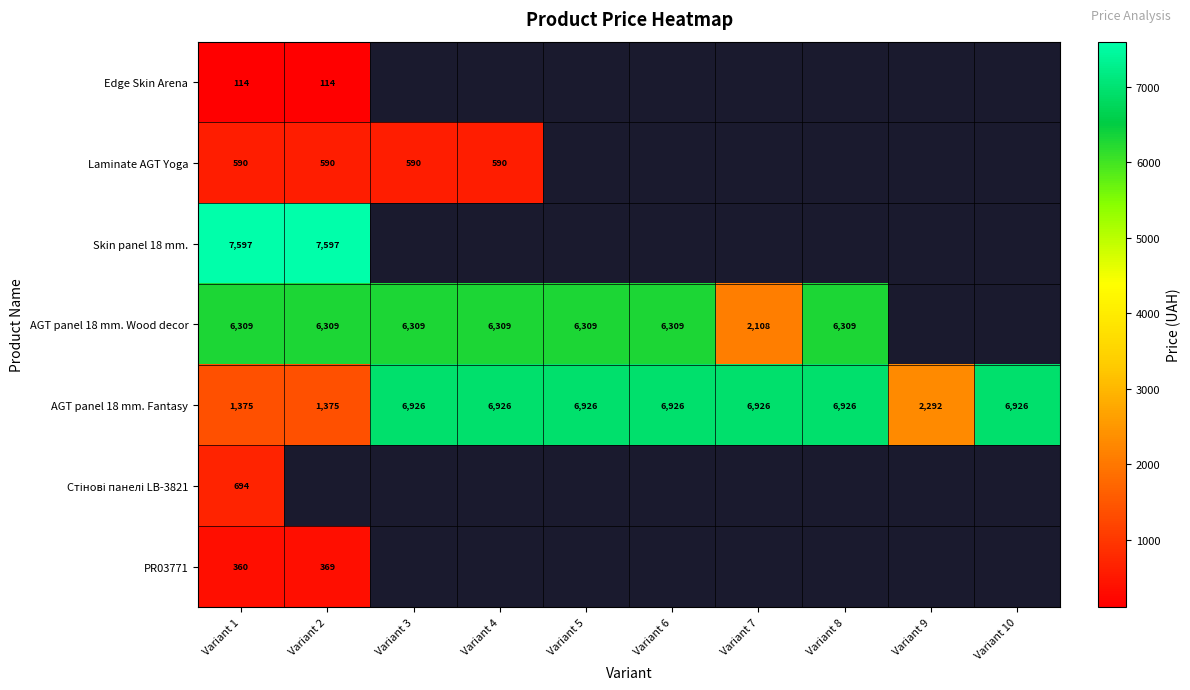

Is the value of Edge Skin Arena at Variant 2 greater than the value of AGT panel 18 mm. Fantasy at Variant 5?

No